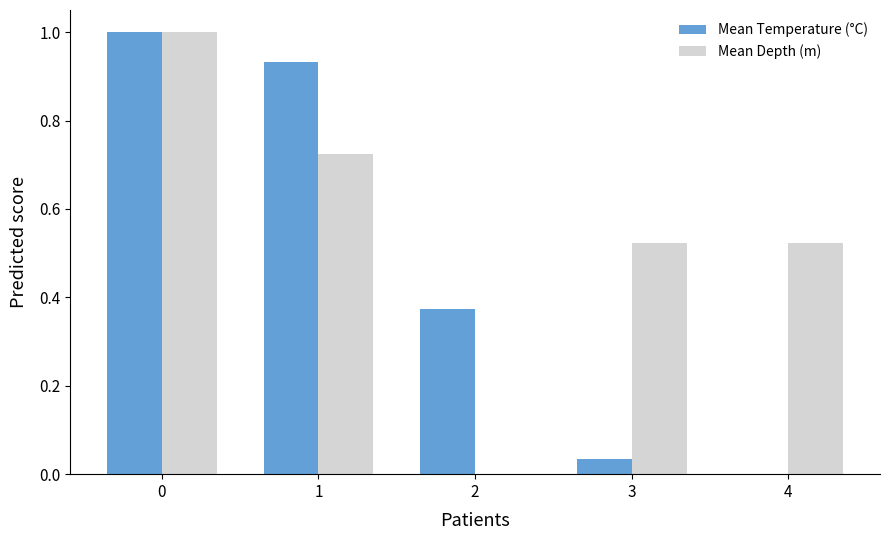

What is the total value across all series at 0?

2.0